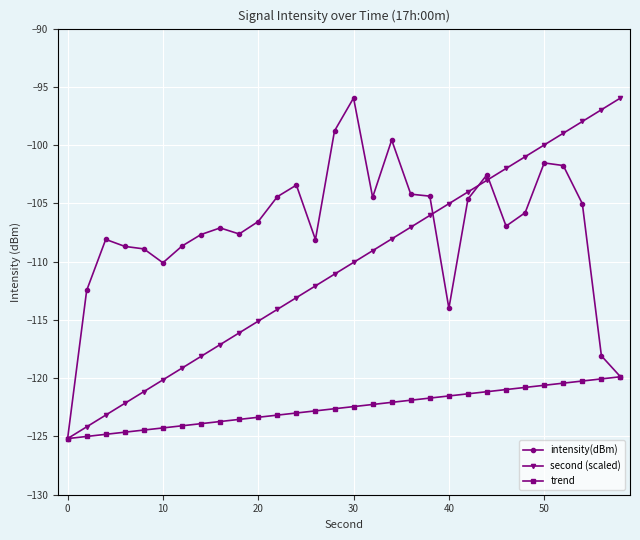

What is the highest value of the trend series?

-119.9